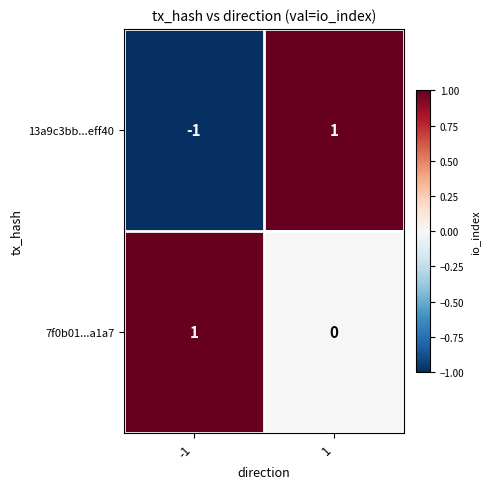

Which series has the largest total across all categories?

7f0b01...a1a7